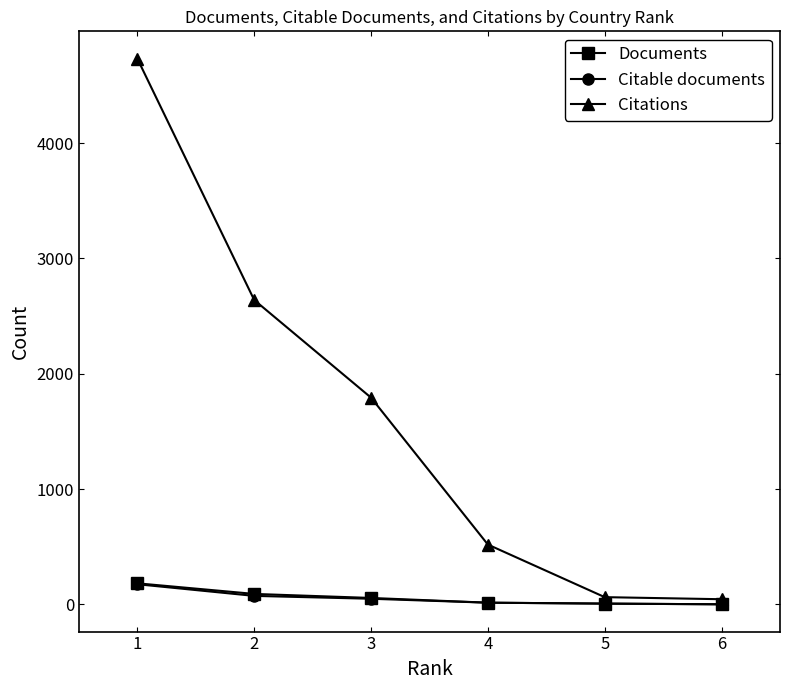

Count the number of data series in this chart.

3